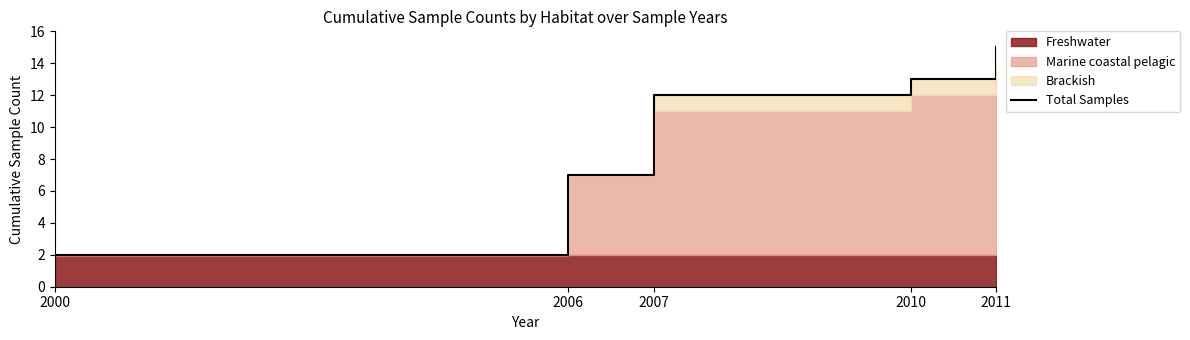

True or false: the data shows 3 at 2000.

False